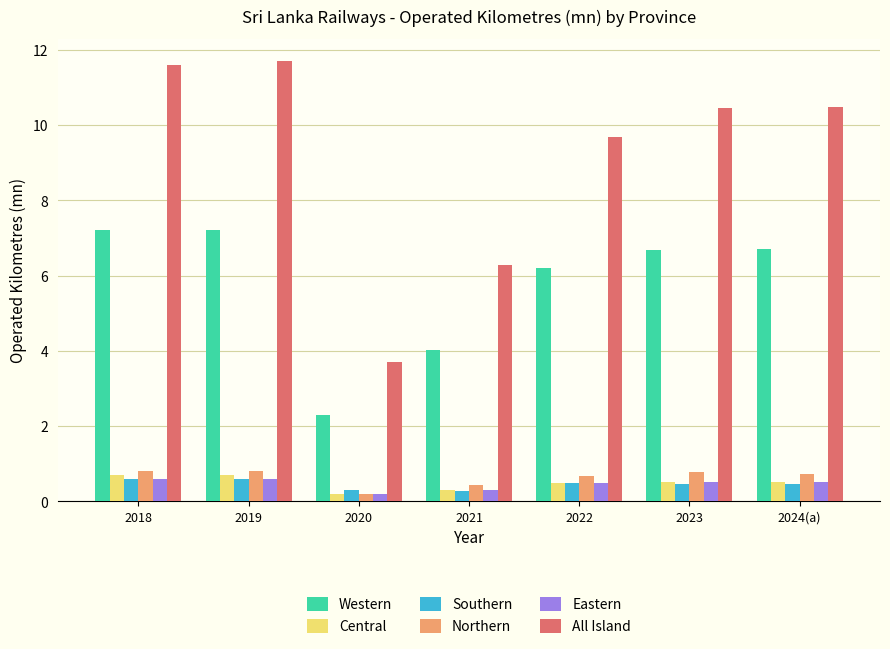

Between 2021 and 2023, which series saw the biggest shift?

All Island